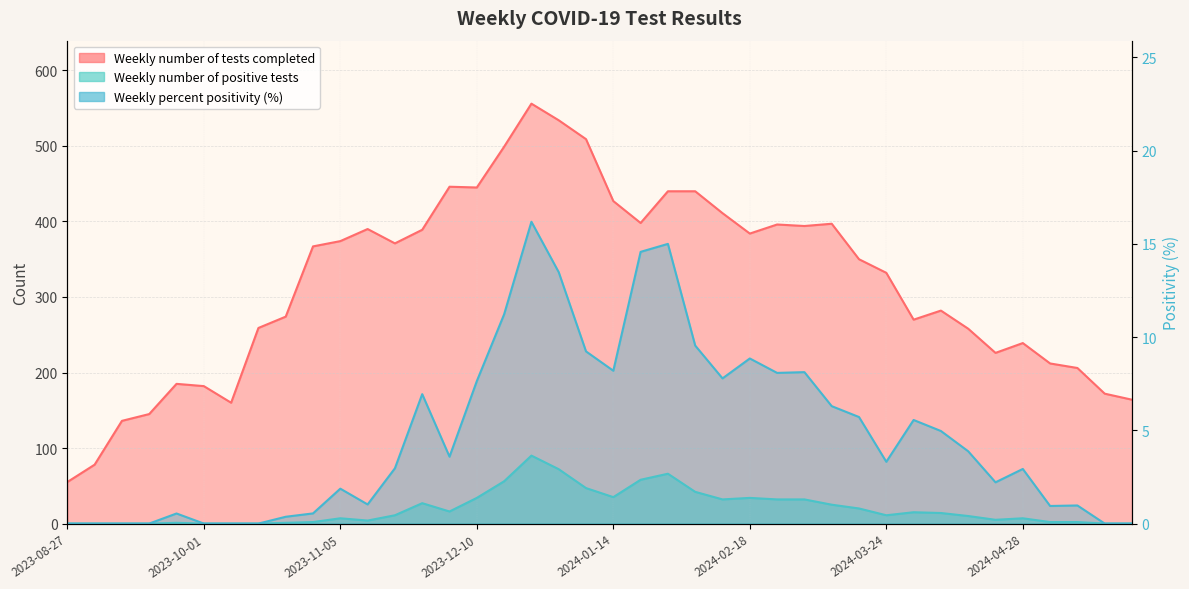

Reading right to left, list all the values displayed in this chart.

Weekly number of tests completed: 2024-05-26=164.0	2024-05-19=172.0	2024-05-12=206.0	2024-05-05=212.0	2024-04-28=239.0	2024-04-21=226.0	2024-04-14=258.0	2024-04-07=282.0	2024-03-31=270.0	2024-03-24=332.0	2024-03-17=350.0	2024-03-10=397.0	2024-03-03=394.0	2024-02-25=396.0	2024-02-18=384.0	2024-02-11=411.0	2024-02-04=440.0	2024-01-28=440.0	2024-01-21=398.0	2024-01-14=427.0	2024-01-07=509.0	2023-12-31=534.0	2023-12-24=556.0	2023-12-17=499.0	2023-12-10=445.0	2023-12-03=446.0	2023-11-26=389.0	2023-11-19=371.0	2023-11-12=390.0	2023-11-05=374.0	2023-10-29=367.0	2023-10-22=274.0	2023-10-15=259.0	2023-10-08=160.0	2023-10-01=182.0	2023-09-24=185.0	2023-09-17=145.0	2023-09-10=136.0	2023-09-03=78.0	2023-08-27=55.0
Weekly number of positive tests: 2024-05-26=0.0	2024-05-19=0.0	2024-05-12=2.0	2024-05-05=2.0	2024-04-28=7.0	2024-04-21=5.0	2024-04-14=10.0	2024-04-07=14.0	2024-03-31=15.0	2024-03-24=11.0	2024-03-17=20.0	2024-03-10=25.0	2024-03-03=32.0	2024-02-25=32.0	2024-02-18=34.0	2024-02-11=32.0	2024-02-04=42.0	2024-01-28=66.0	2024-01-21=58.0	2024-01-14=35.0	2024-01-07=47.0	2023-12-31=72.0	2023-12-24=90.0	2023-12-17=56.0	2023-12-10=34.0	2023-12-03=16.0	2023-11-26=27.0	2023-11-19=11.0	2023-11-12=4.0	2023-11-05=7.0	2023-10-29=2.0	2023-10-22=1.0	2023-10-15=0.0	2023-10-08=0.0	2023-10-01=0.0	2023-09-24=1.0	2023-09-17=0.0	2023-09-10=0.0	2023-09-03=0.0	2023-08-27=0.0
Weekly percent positivity: 2024-05-26=0.0	2024-05-19=0.0	2024-05-12=1.0	2024-05-05=0.9	2024-04-28=2.9	2024-04-21=2.2	2024-04-14=3.9	2024-04-07=5.0	2024-03-31=5.6	2024-03-24=3.3	2024-03-17=5.7	2024-03-10=6.3	2024-03-03=8.1	2024-02-25=8.1	2024-02-18=8.9	2024-02-11=7.8	2024-02-04=9.5	2024-01-28=15.0	2024-01-21=14.6	2024-01-14=8.2	2024-01-07=9.2	2023-12-31=13.5	2023-12-24=16.2	2023-12-17=11.2	2023-12-10=7.6	2023-12-03=3.6	2023-11-26=6.9	2023-11-19=3.0	2023-11-12=1.0	2023-11-05=1.9	2023-10-29=0.5	2023-10-22=0.4	2023-10-15=0.0	2023-10-08=0.0	2023-10-01=0.0	2023-09-24=0.5	2023-09-17=0.0	2023-09-10=0.0	2023-09-03=0.0	2023-08-27=0.0